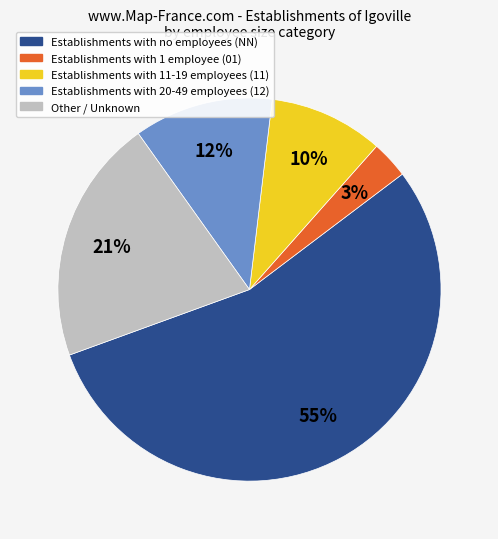

Count the number of slices in the pie.

5